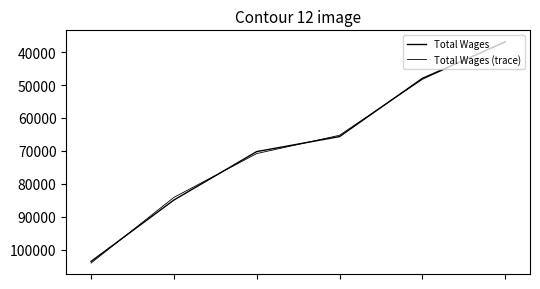

Does the chart display data point markers on the line(s)?

No